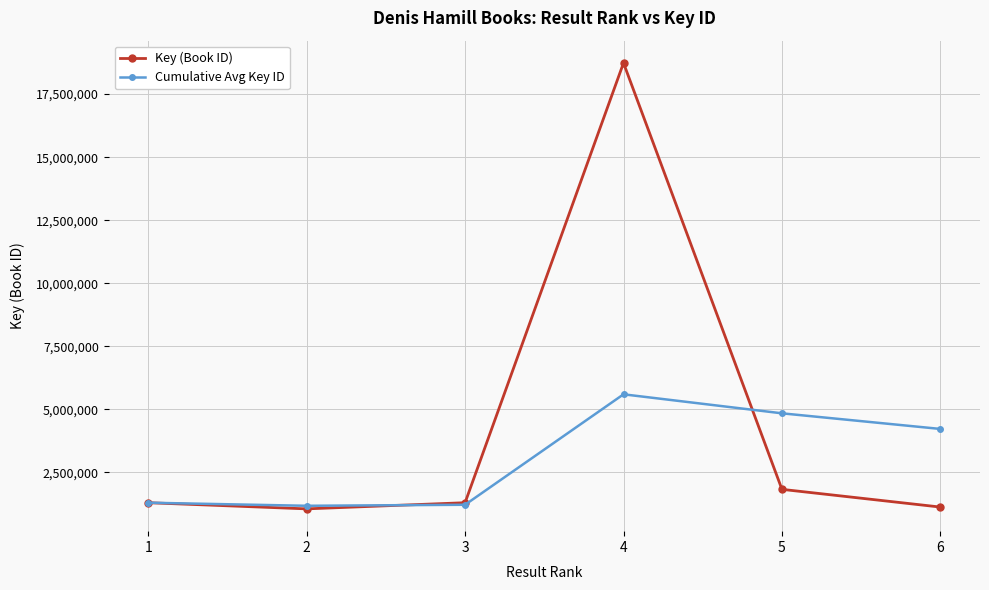

True or false: Key (Book ID) has a value of 2007009 at 1.

False